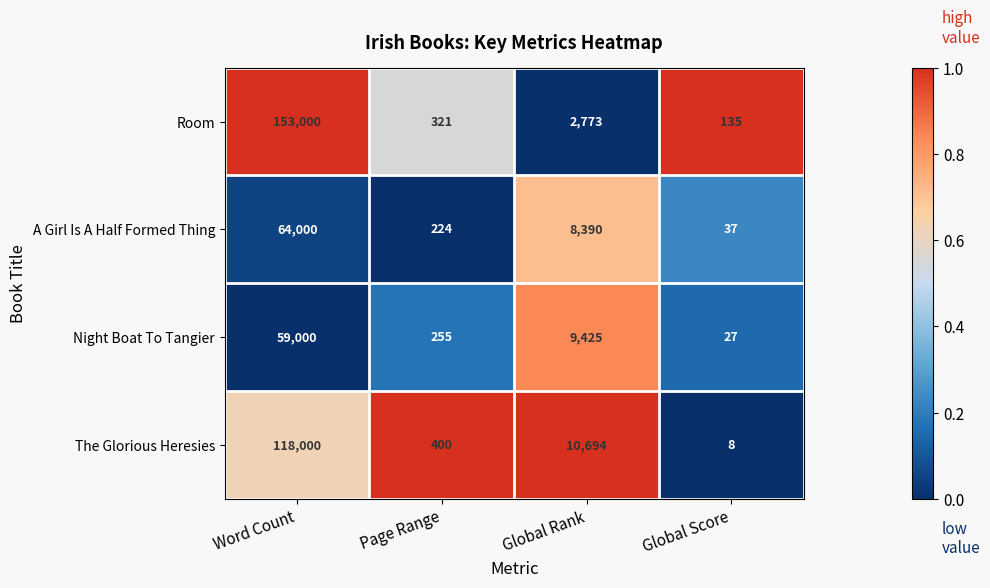

Which series has the widest spread of values?

Room